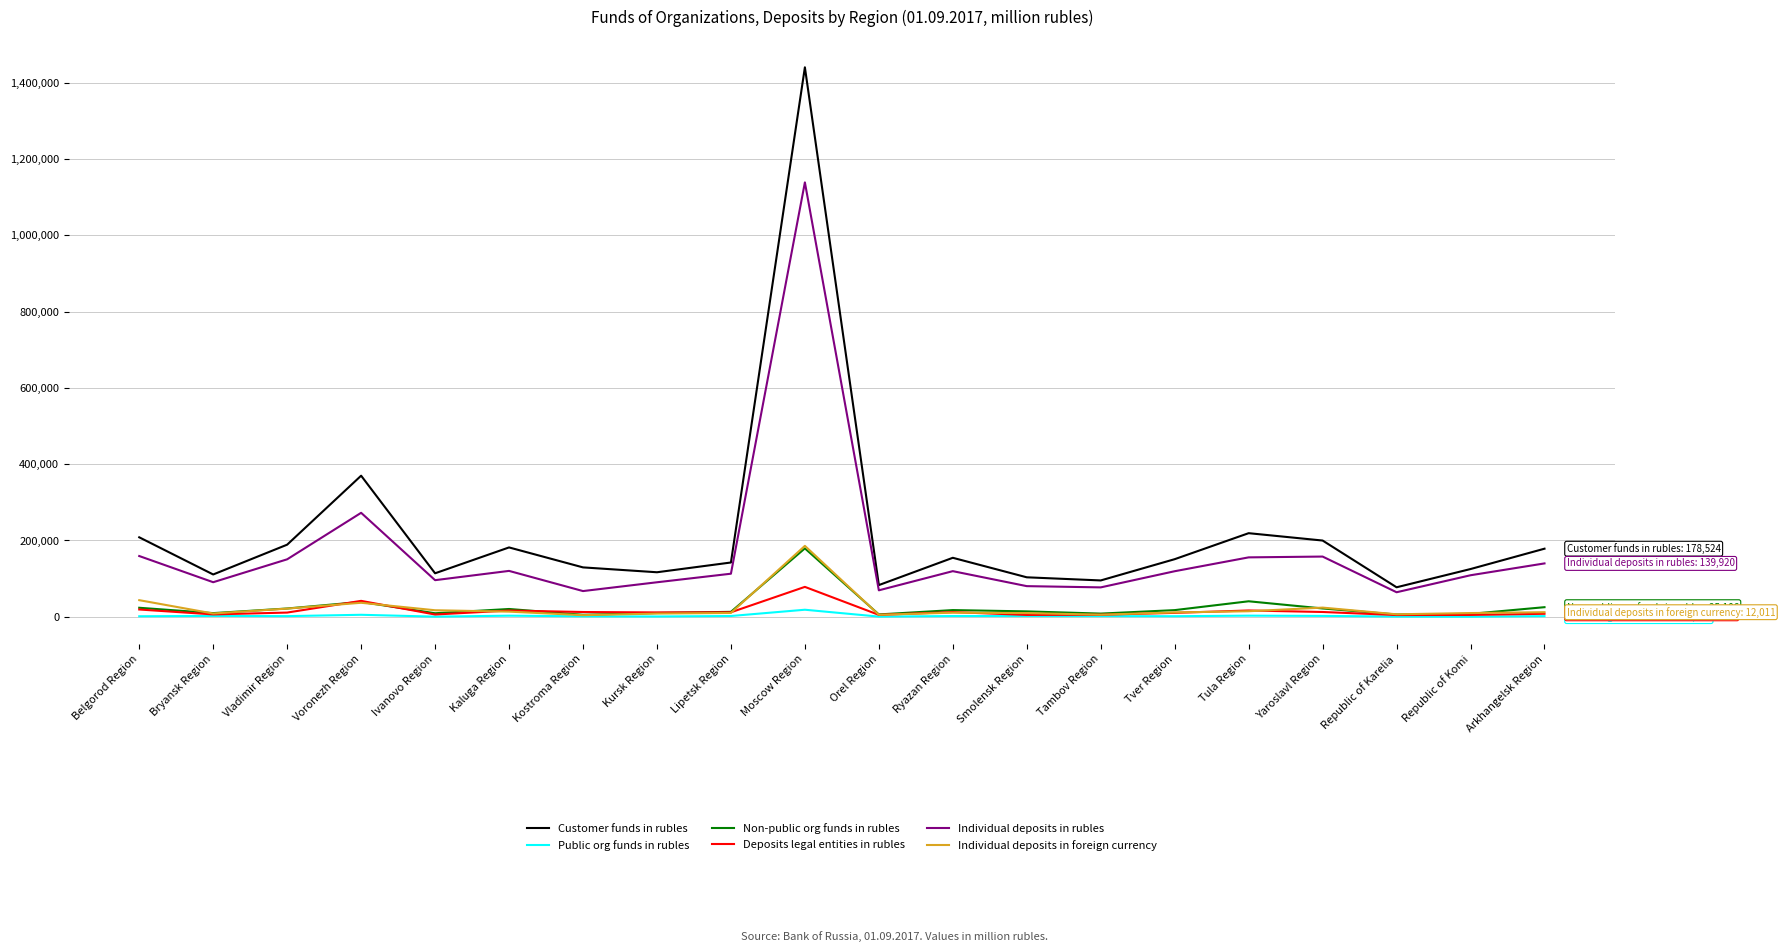

At which category is the sum across all series the highest?

Moscow Region